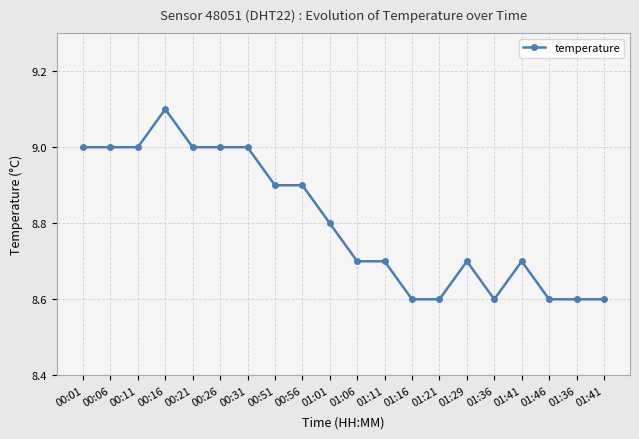

The value at 00:31 is 9.0. True or false?

True